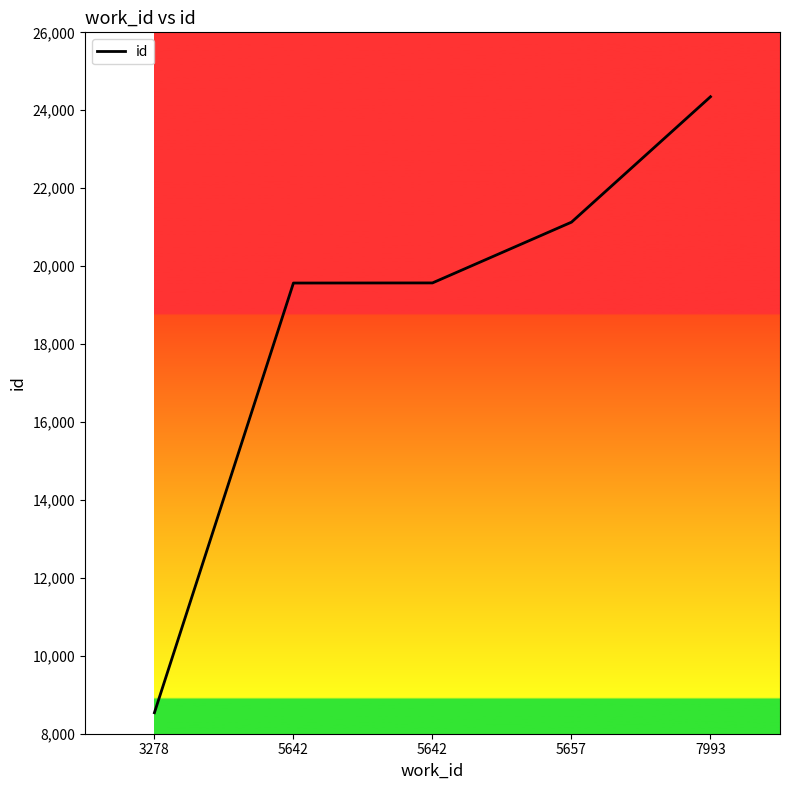

How many lines are shown in the chart?

1